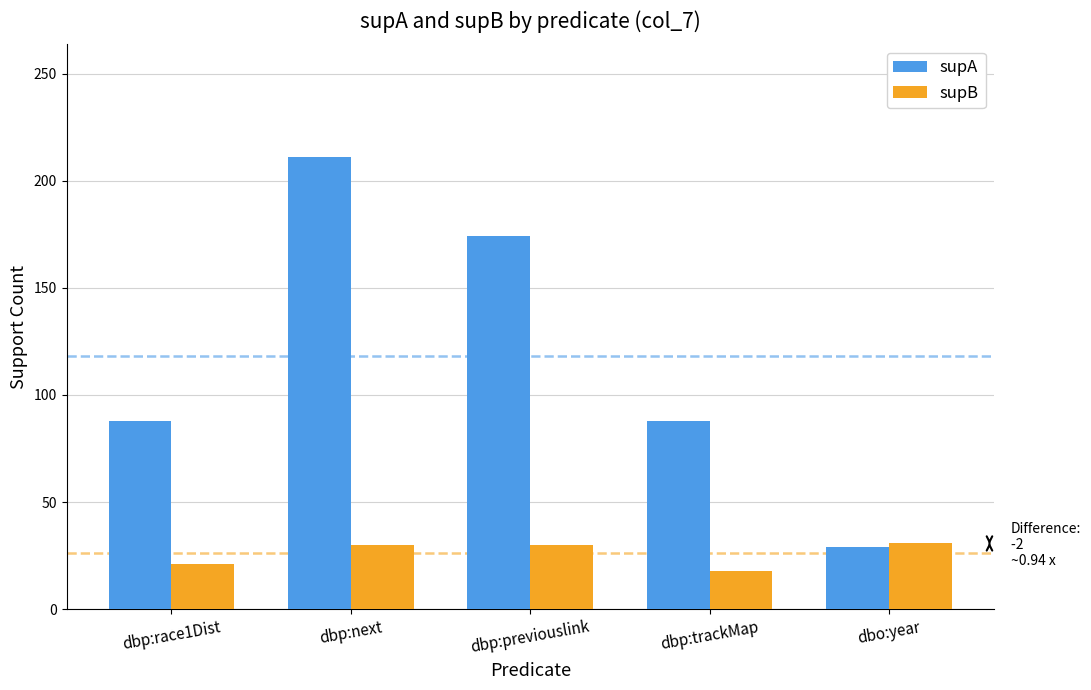

Which series has the largest total across all categories?

supA